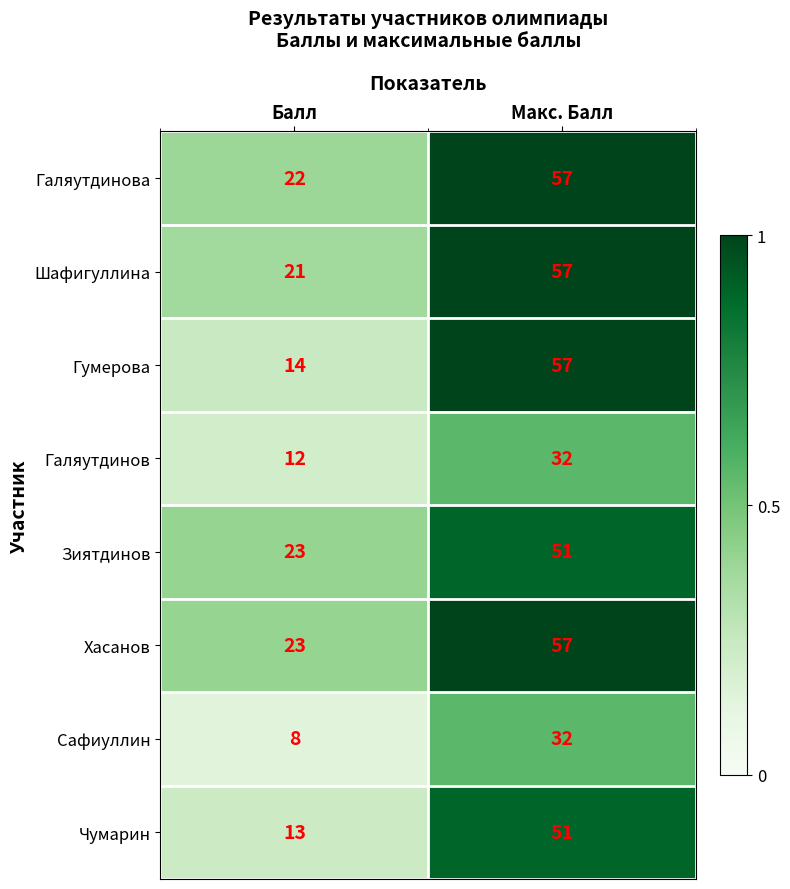

Which label corresponds to the largest value in the chart?

Макс. Балл